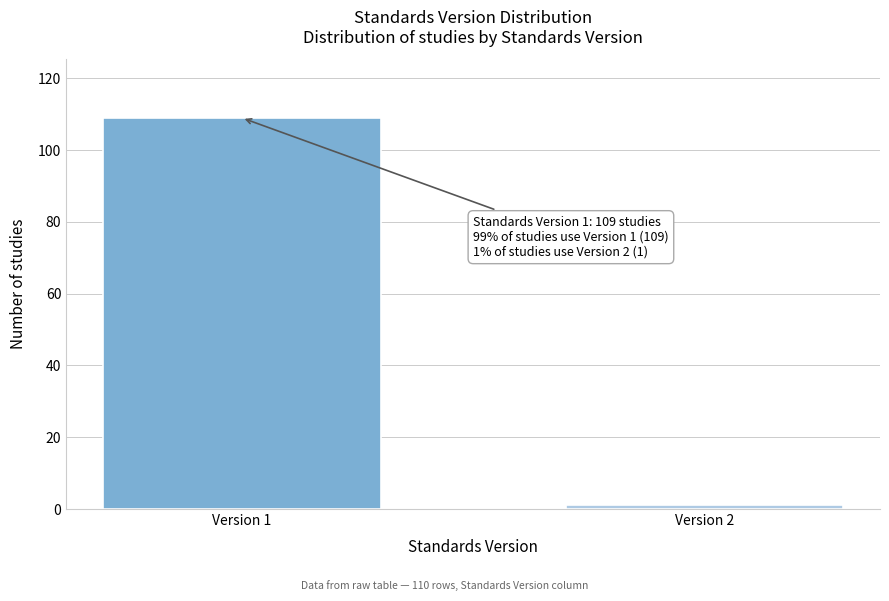

Reading left to right, extract all data points from this chart.

109	1